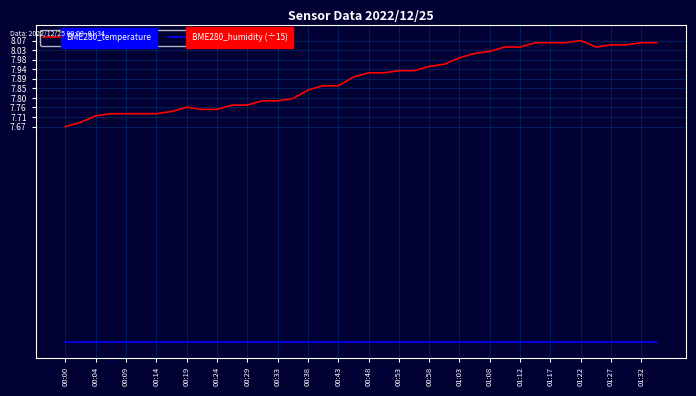

List the series in order of their peak value, lowest first.

BME280_humidity (÷15), BME280_temperature